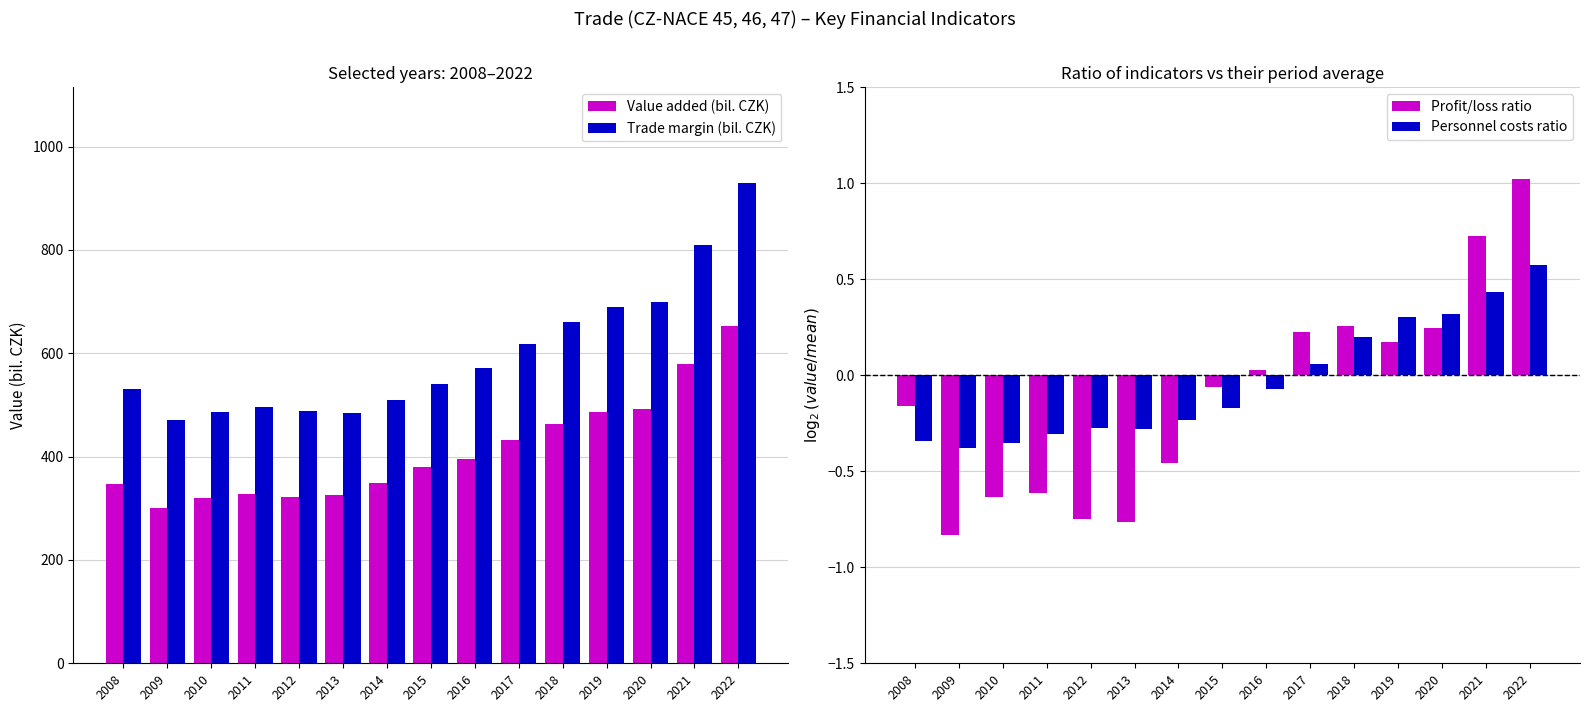

Which category has the lowest value across all series?

2009